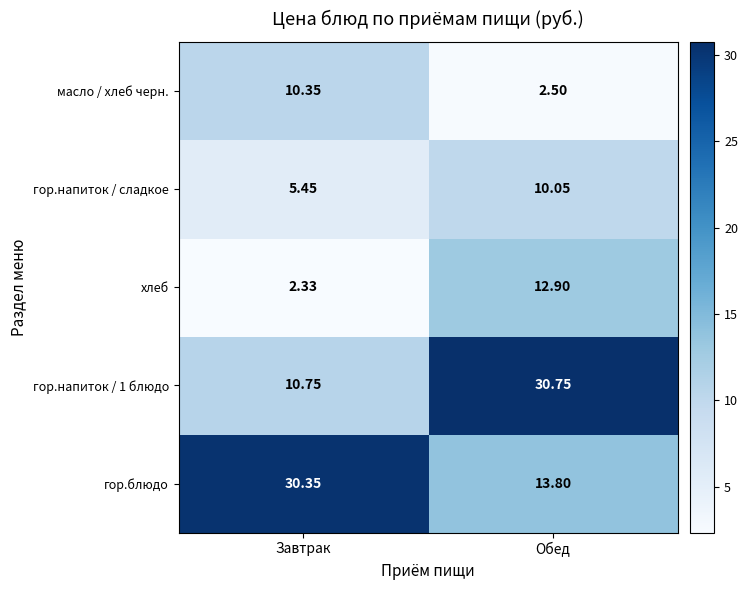

Which category has the lowest value across all series?

Завтрак